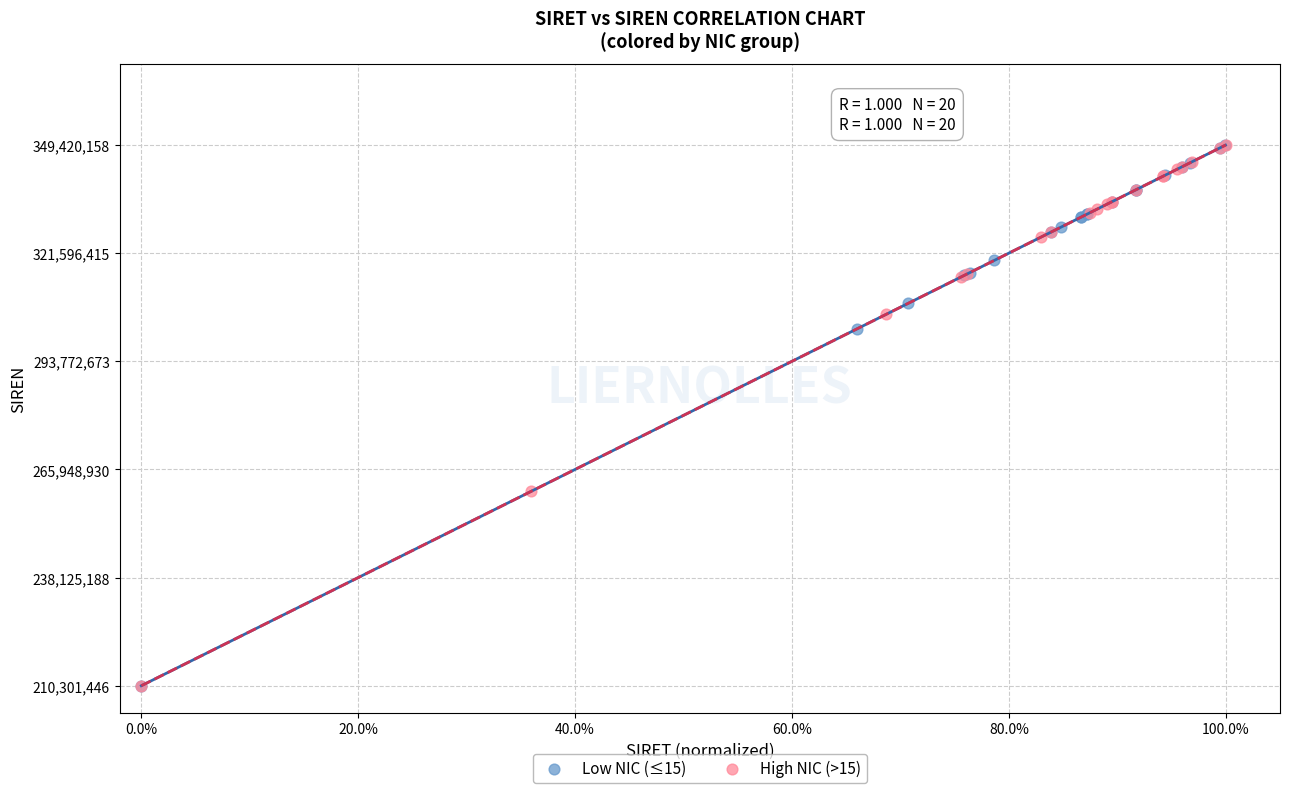

Which series has the largest Y range (max minus min)?

High NIC (>15)